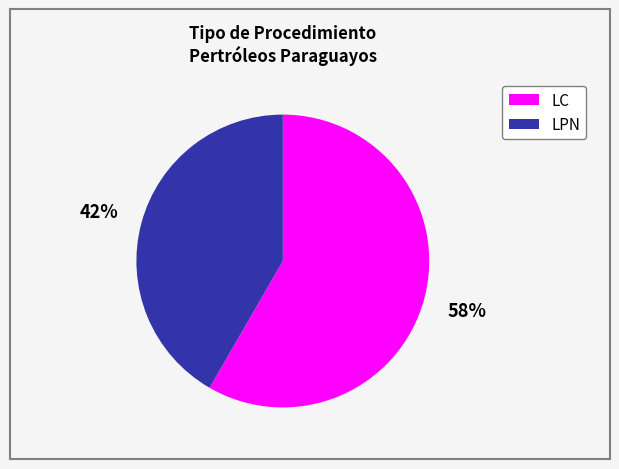

To the nearest percent, what is the average slice percentage?

50%